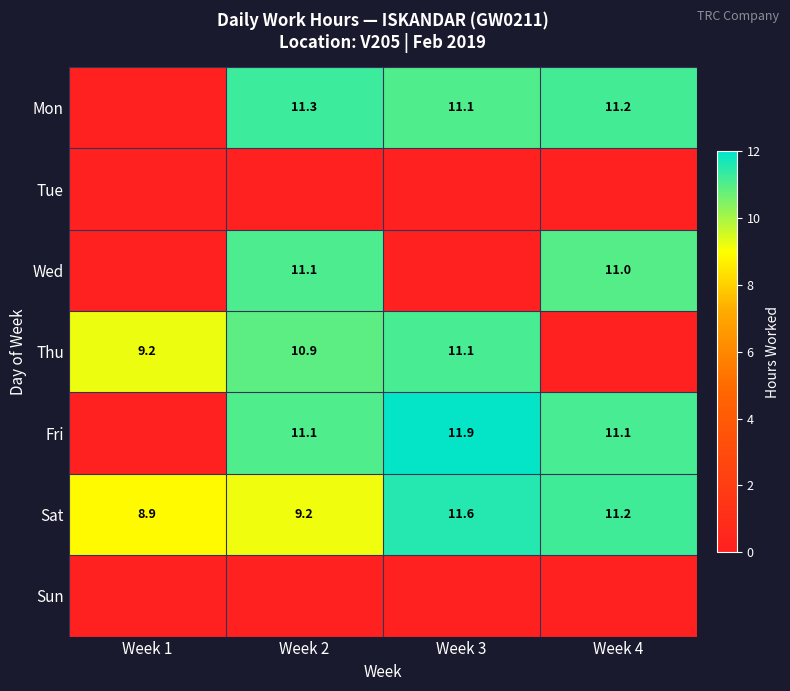

What is the average value of the Sat series?

10.2